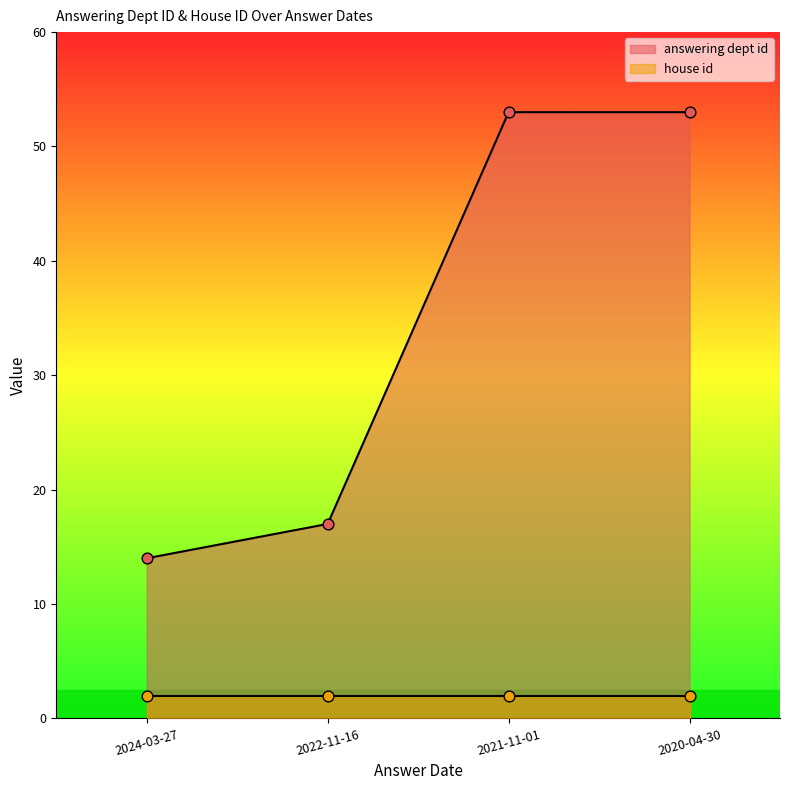

Which has a higher value, 2021-11-01 or 2022-11-16?

2021-11-01